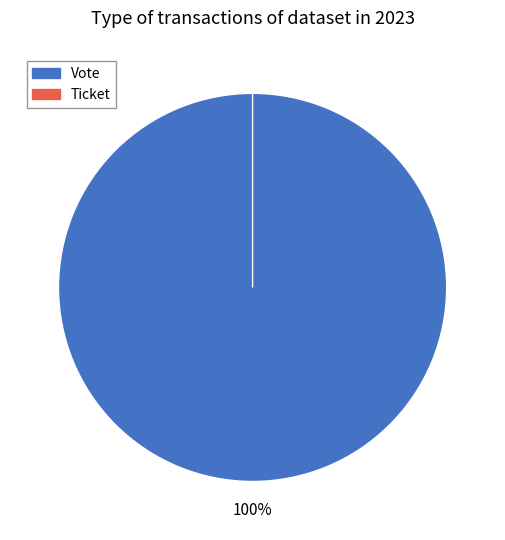

The Ticket slice represents 0% of the pie. True or false?

True